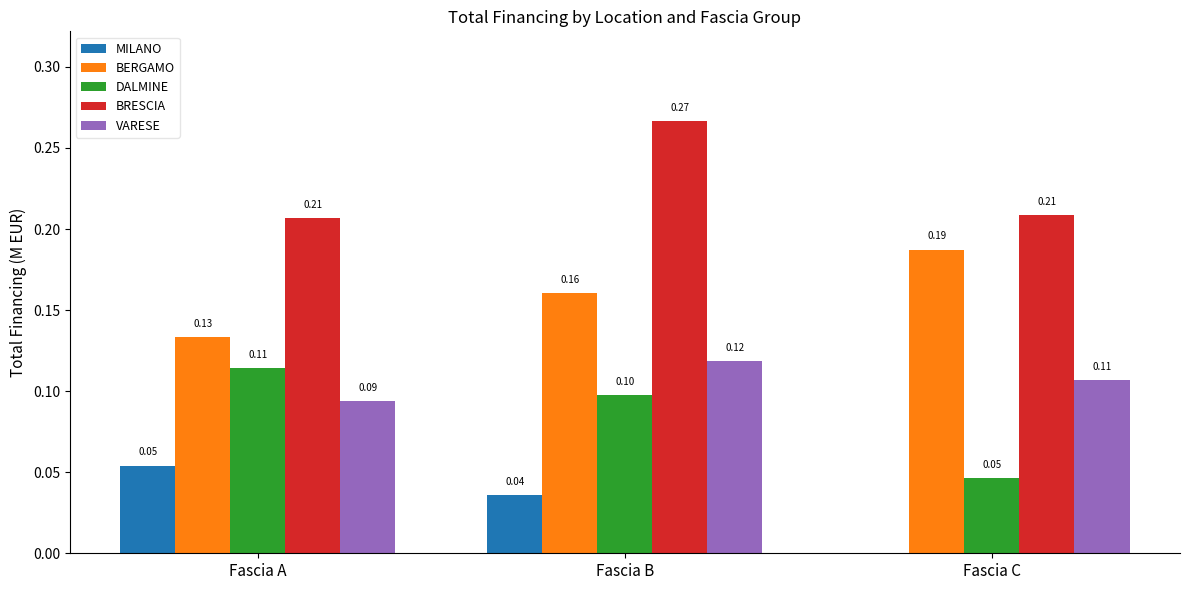

What is the difference between the BRESCIA values at Fascia C and Fascia B?

0.1